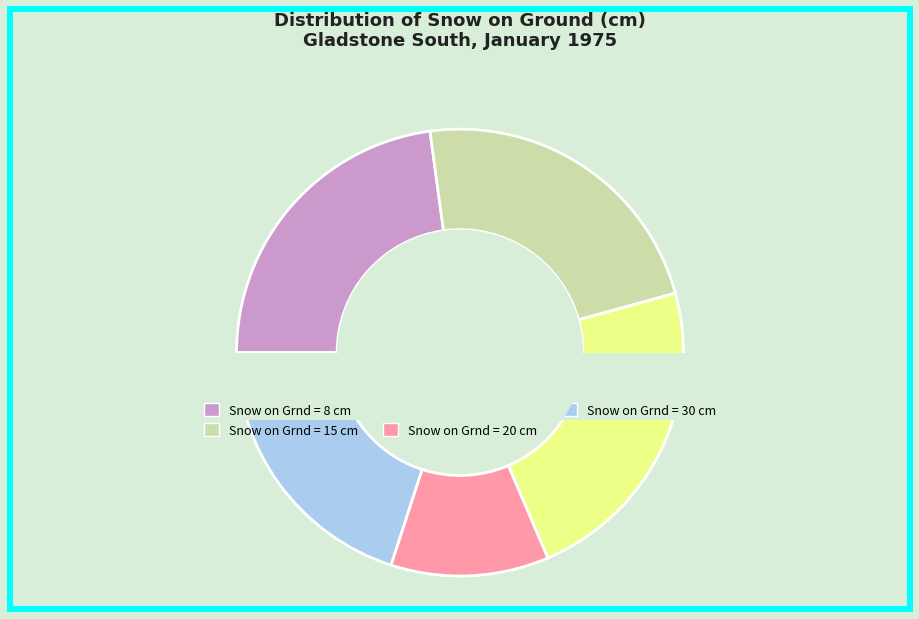

To the nearest percent, what is the difference between the largest and smallest slice percentages?

11%